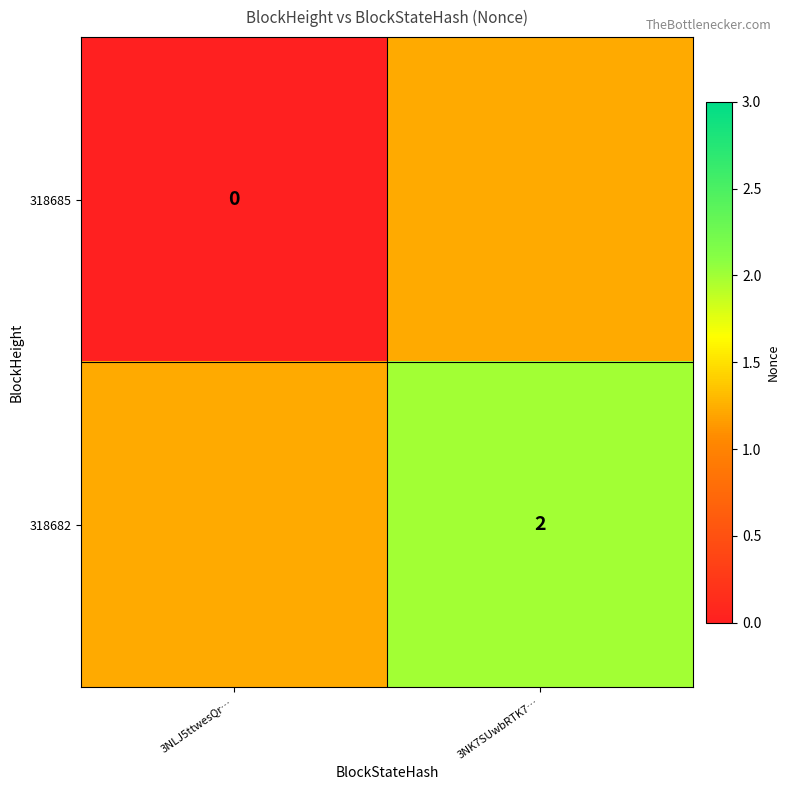

Is it true that 318682 equals 2 at 3NK7SUwbRTK7…?

True